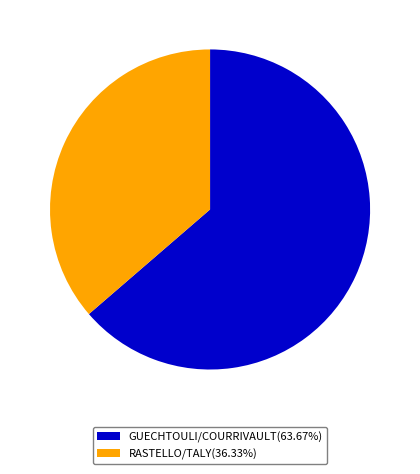

Combined, do GUECHTOULI/COURRIVAULT and RASTELLO/TALY account for over 50%?

Yes